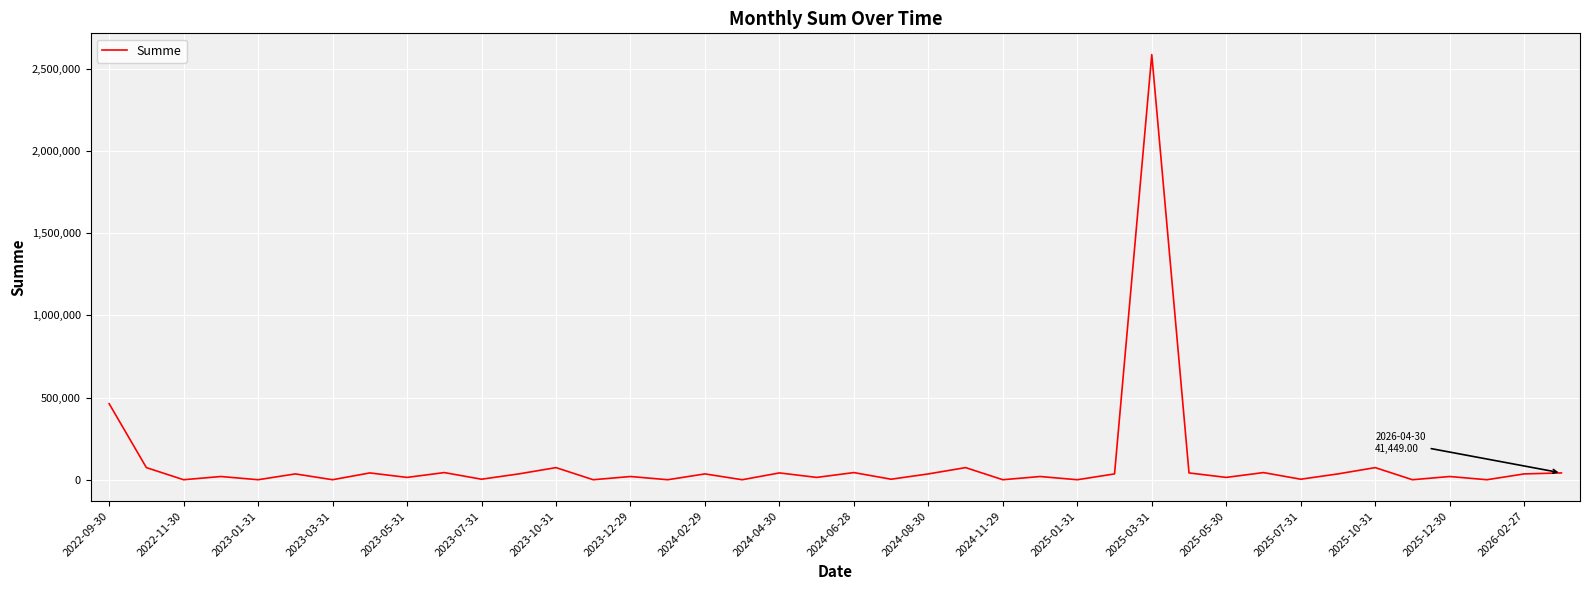

What is the maximum value shown in the chart?

2586000.0